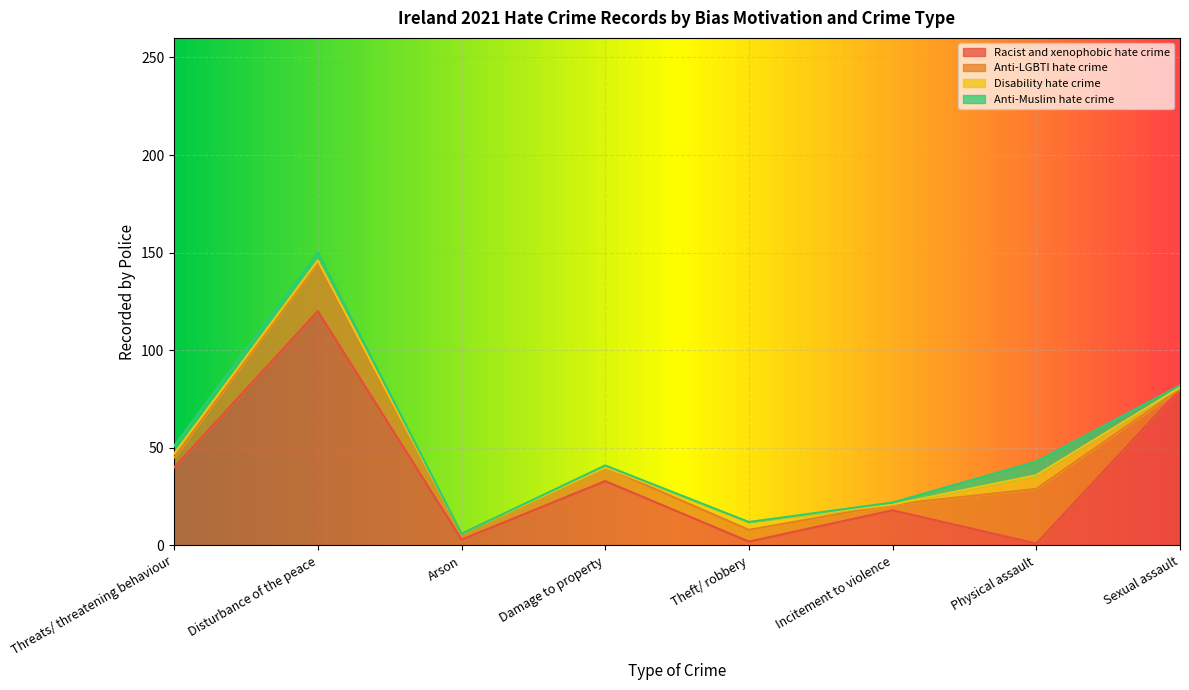

What position from the left is Threats/ threatening behaviour?

1